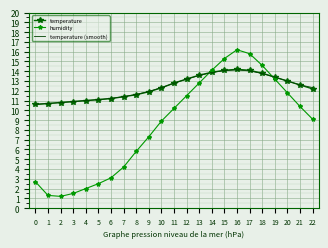

What is the greatest value displayed?

16.2